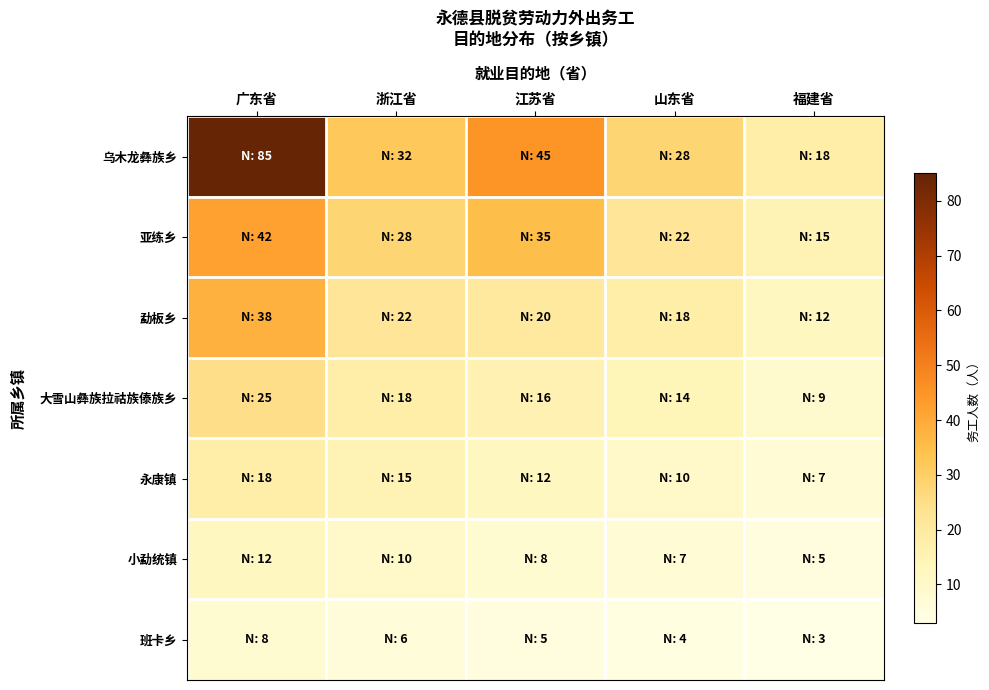

Reading right to left, extract all data points from this chart.

乌木龙彝族乡: 福建省=18	山东省=28	江苏省=45	浙江省=32	广东省=85
亚练乡: 福建省=15	山东省=22	江苏省=35	浙江省=28	广东省=42
勐板乡: 福建省=12	山东省=18	江苏省=20	浙江省=22	广东省=38
大雪山彝族拉祜族傣族乡: 福建省=9	山东省=14	江苏省=16	浙江省=18	广东省=25
永康镇: 福建省=7	山东省=10	江苏省=12	浙江省=15	广东省=18
小勐统镇: 福建省=5	山东省=7	江苏省=8	浙江省=10	广东省=12
班卡乡: 福建省=3	山东省=4	江苏省=5	浙江省=6	广东省=8